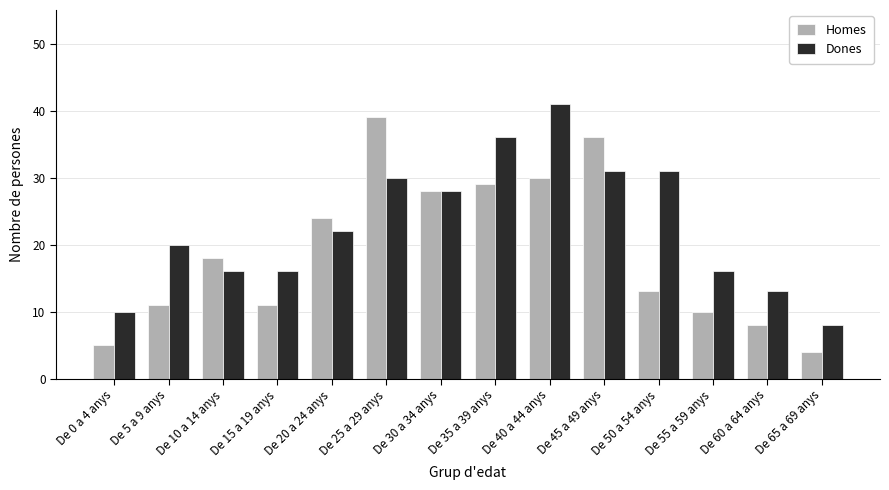

The value of Homes at De 10 a 14 anys is 18. True or false?

True